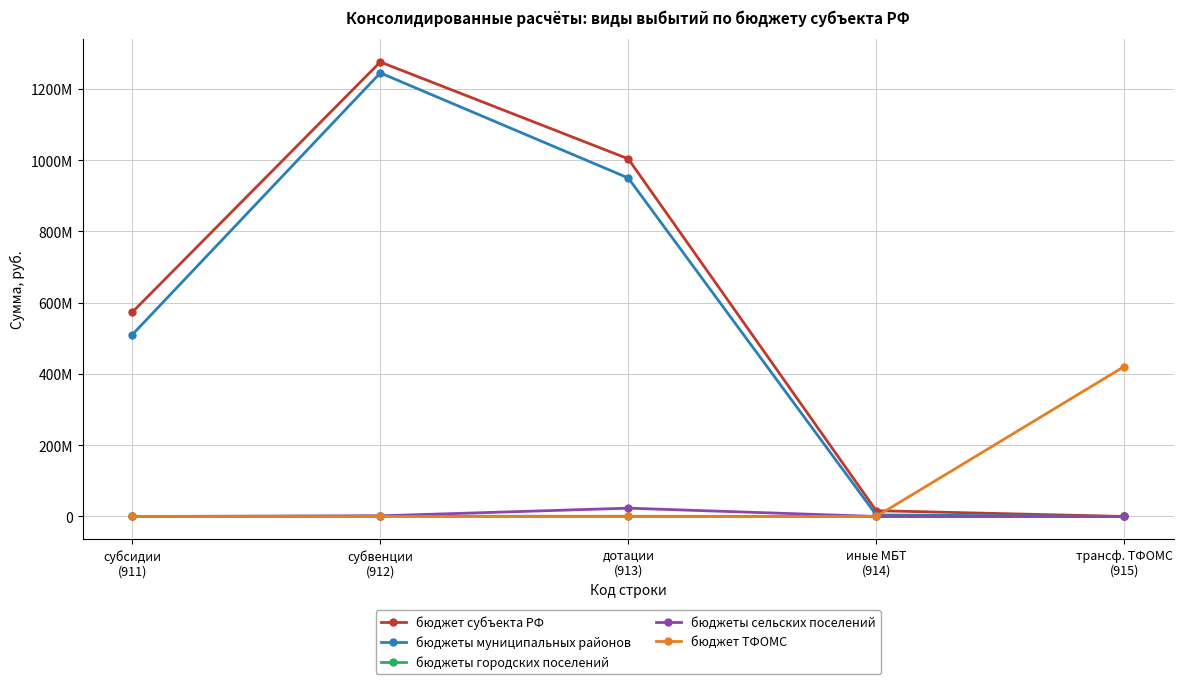

At субсидии
(911), list the series in order from smallest to largest.

бюджеты городских поселений, бюджеты сельских поселений, бюджет ТФОМС, бюджеты муниципальных районов, бюджет субъекта РФ